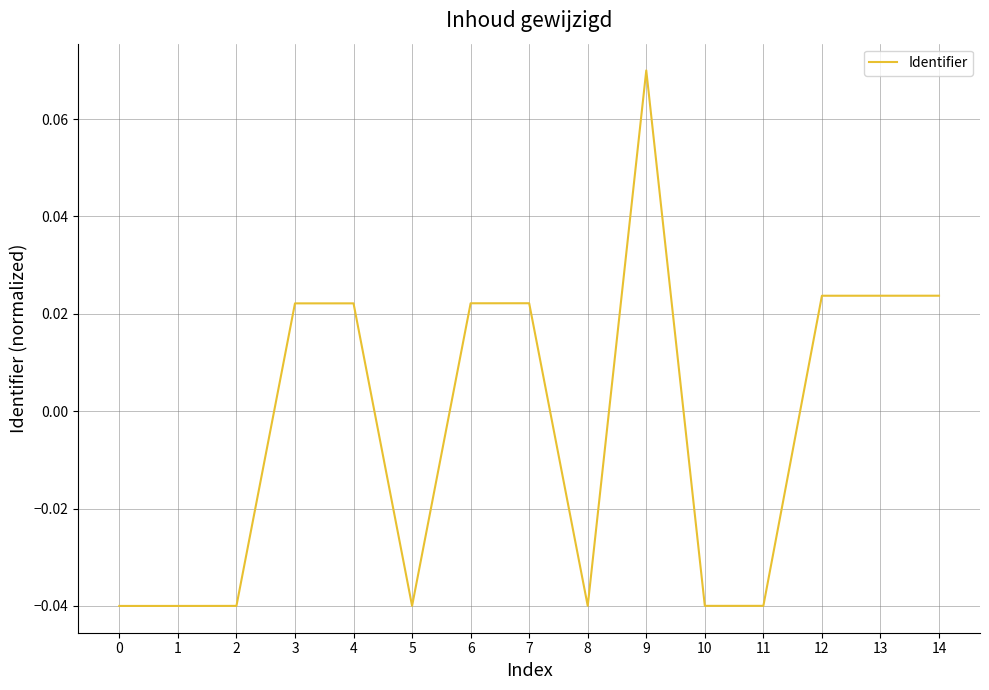

Between 12 and 5, which is larger?

12